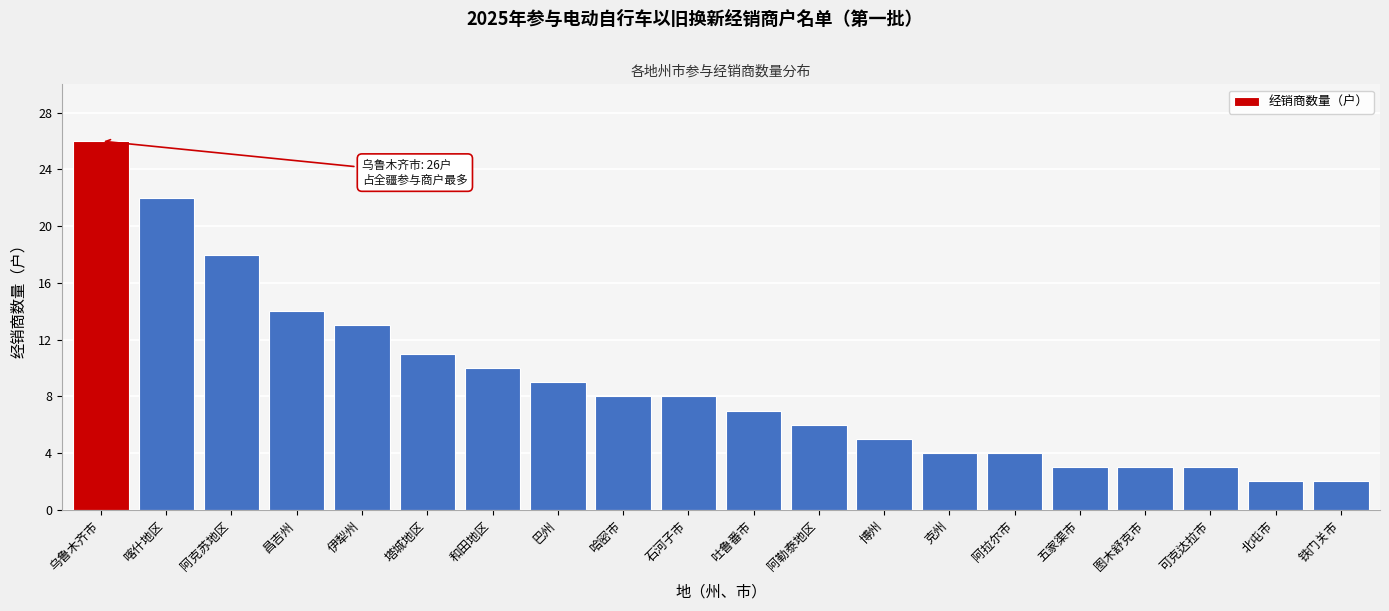

Reading left to right, extract all data points from this chart.

26	22	18	14	13	11	10	9	8	8	7	6	5	4	4	3	3	3	2	2